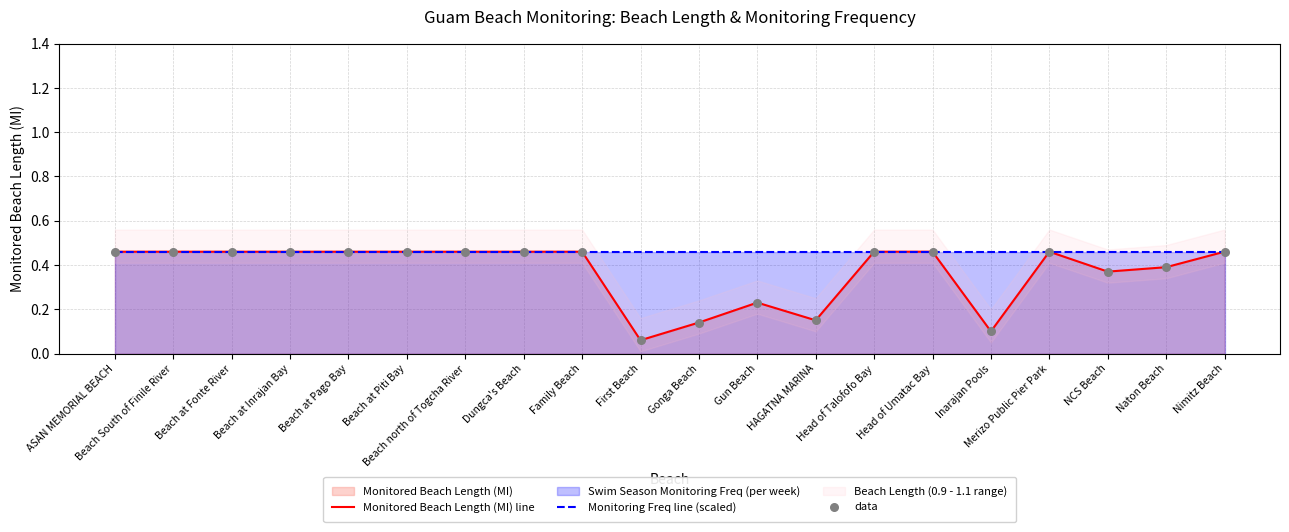

Which series contains the lowest Y value?

Monitored Beach Length (MI) line